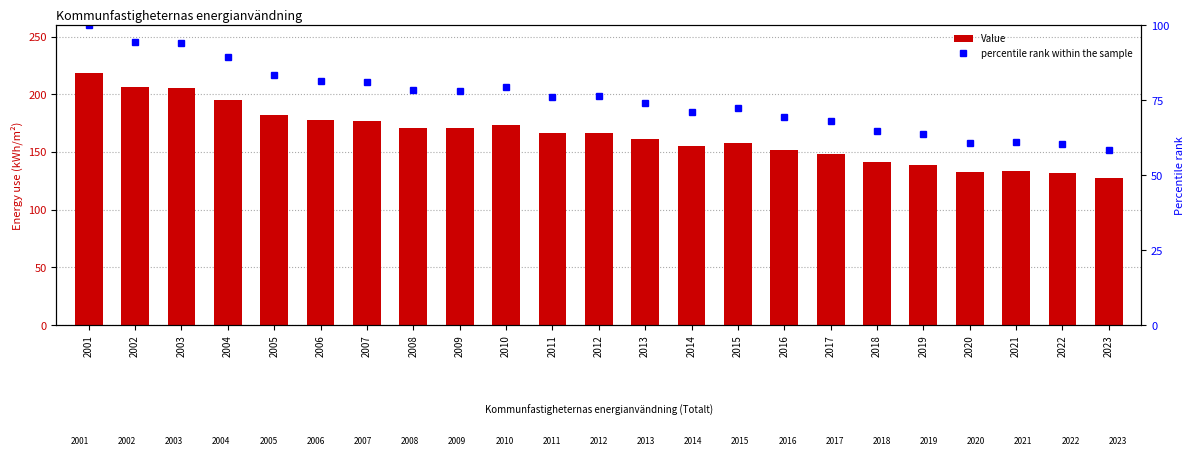

Between 2017 and 2009, which is larger?

2009